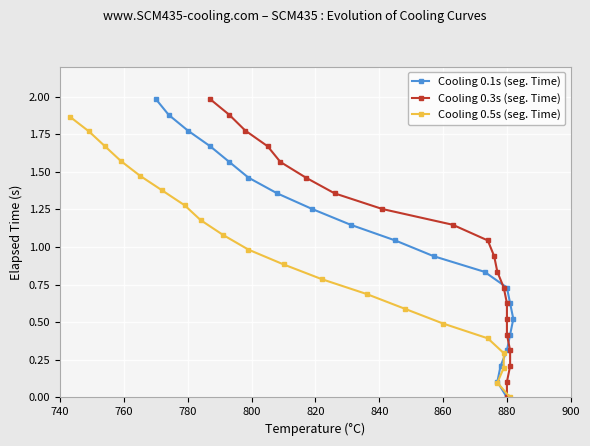

What is the difference between the second highest and second lowest values in the Cooling 0.1s (seg. Time) series?

1.8